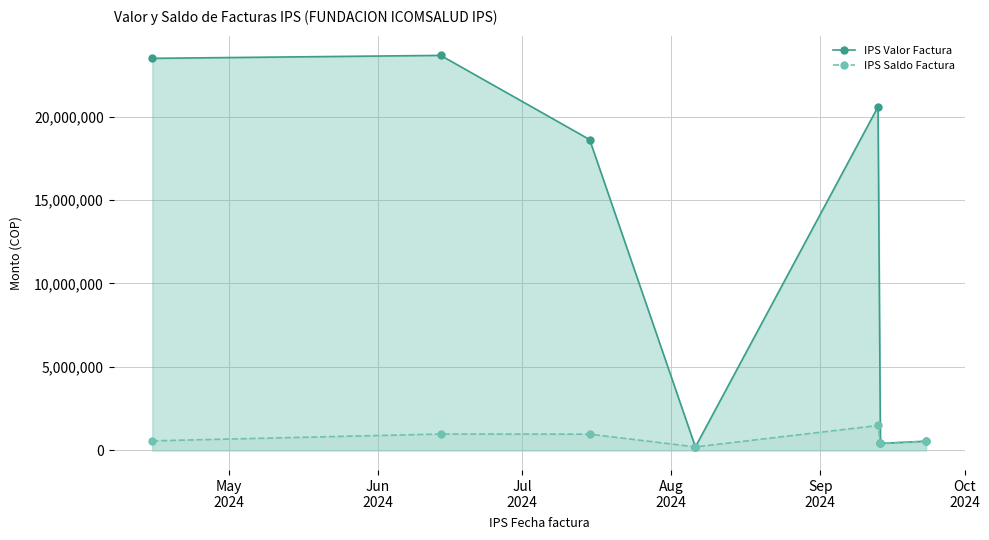

What is the difference between the maximum and minimum values in the IPS Valor Factura series?

23453472